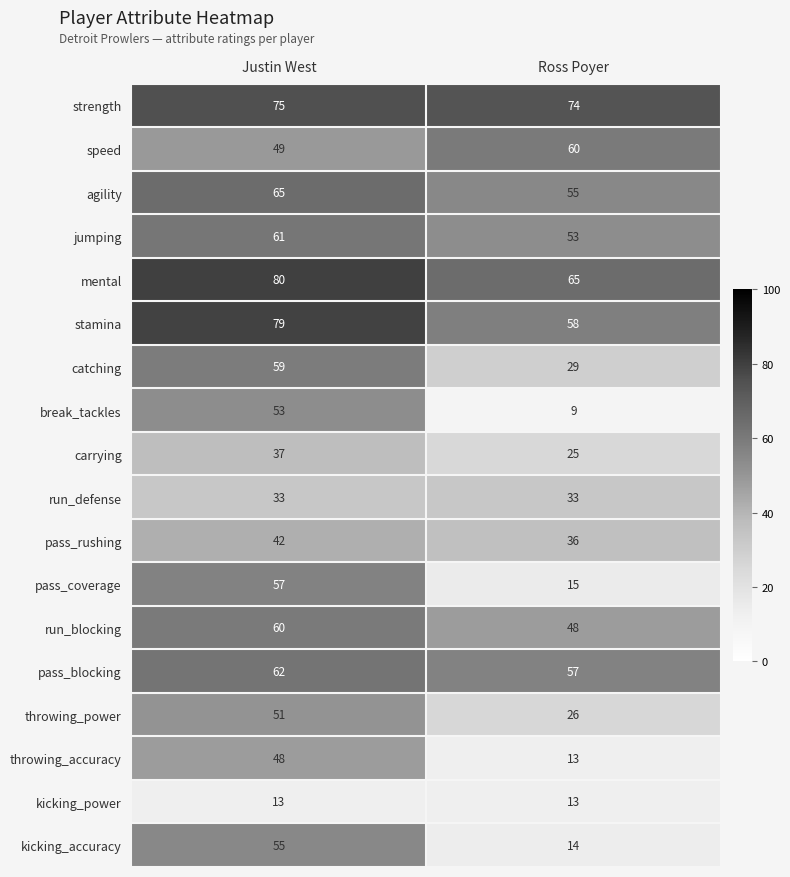

What is the maximum value shown in the chart?

80